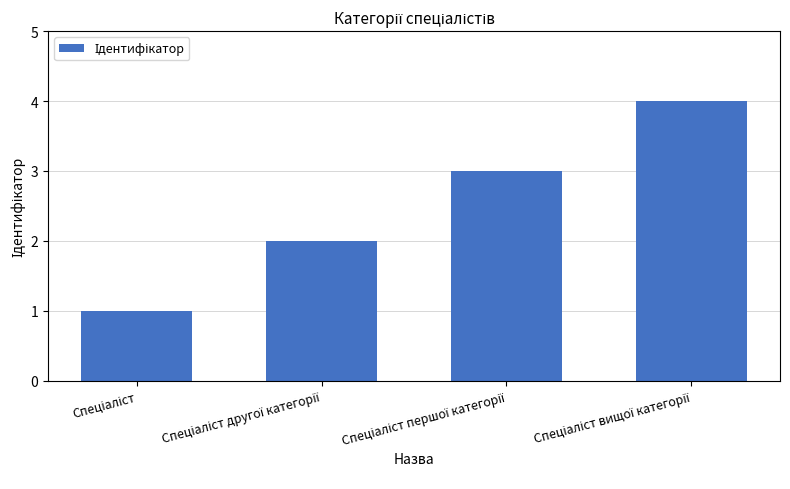

What is the greatest value displayed?

4